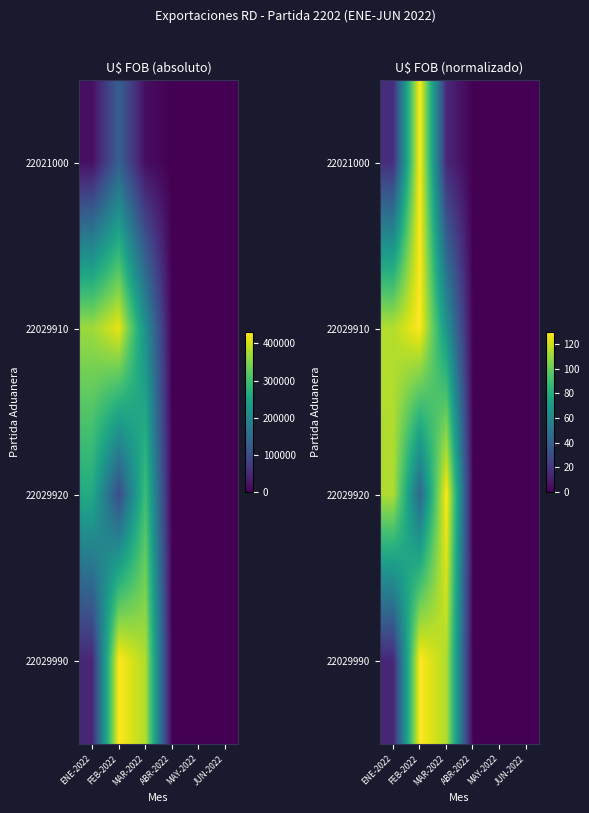

True or false: 22021000 has a value of -40.1 at JUN-2022.

False